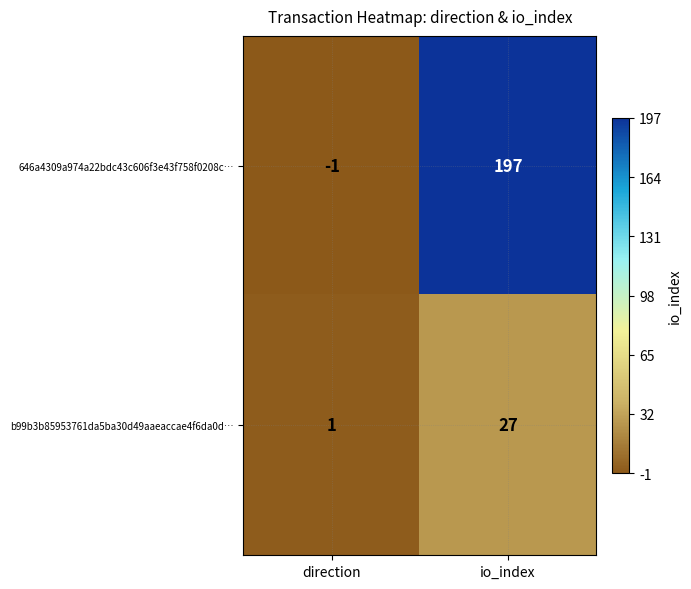

At which category is the sum across all series the highest?

io_index